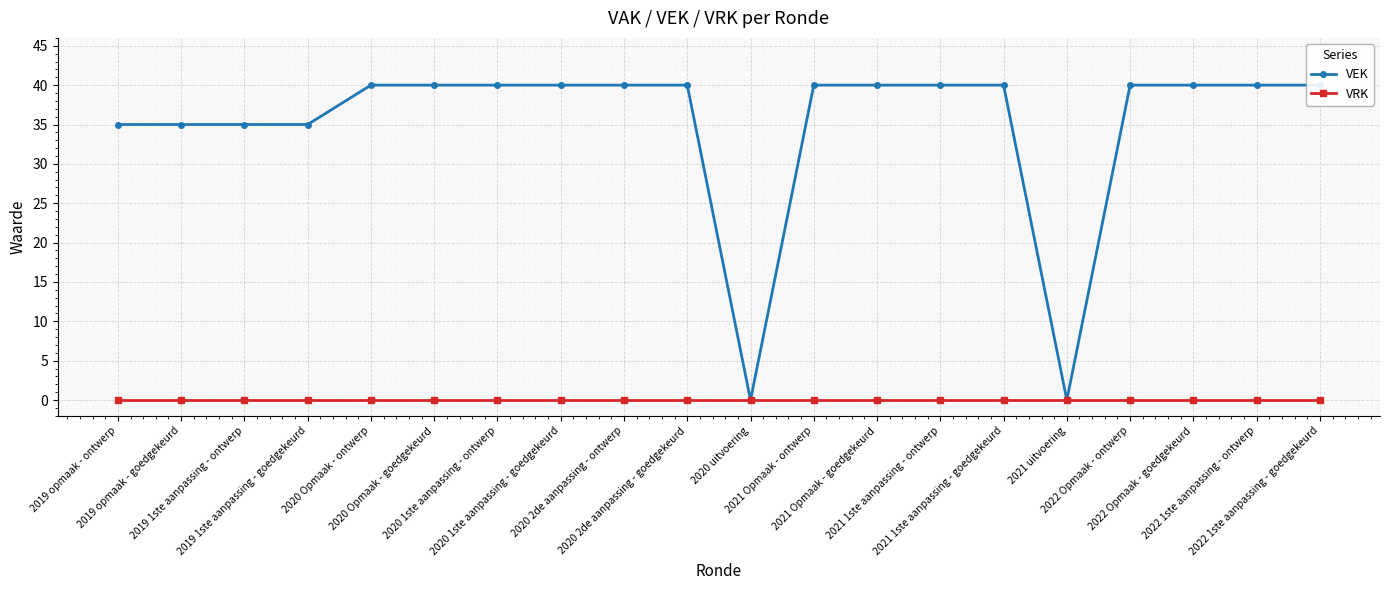

What are all the series names shown in the legend?

VEK, VRK